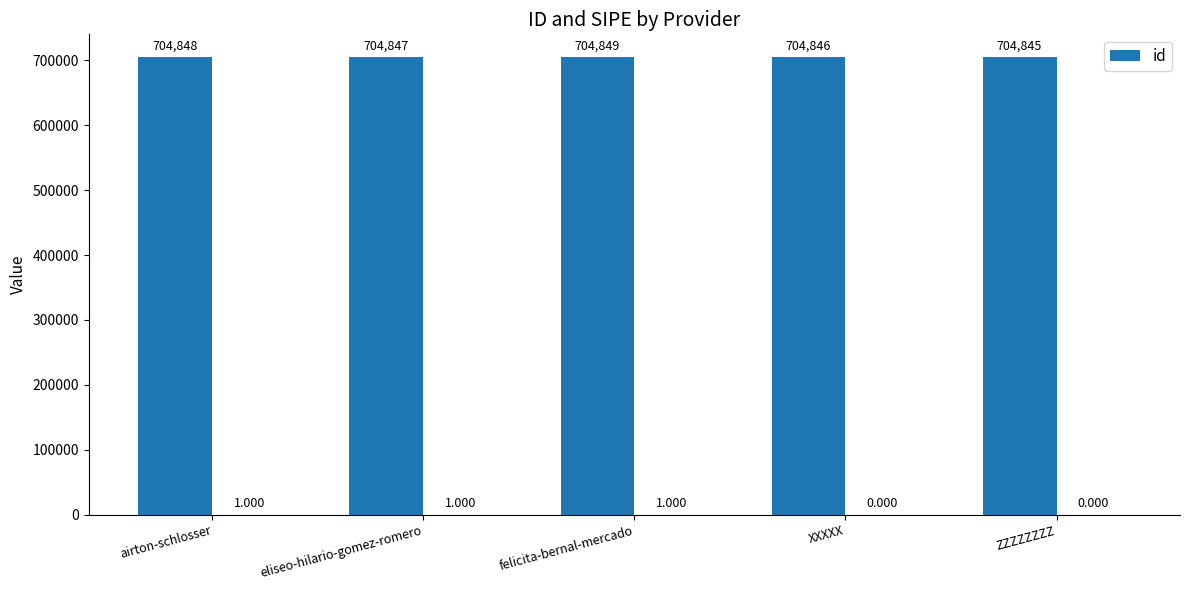

List the labels in order of id value, smallest first.

ZZZZZZZZ, XXXXX, eliseo-hilario-gomez-romero, airton-schlosser, felicita-bernal-mercado